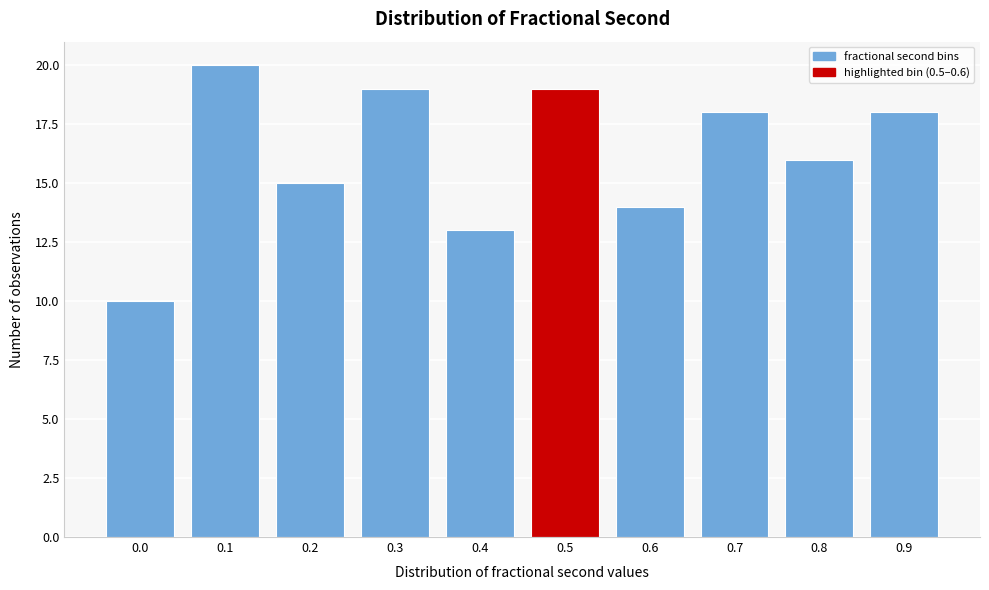

Reading left to right, extract all data points from this chart.

10	20	15	19	13	19	14	18	16	18